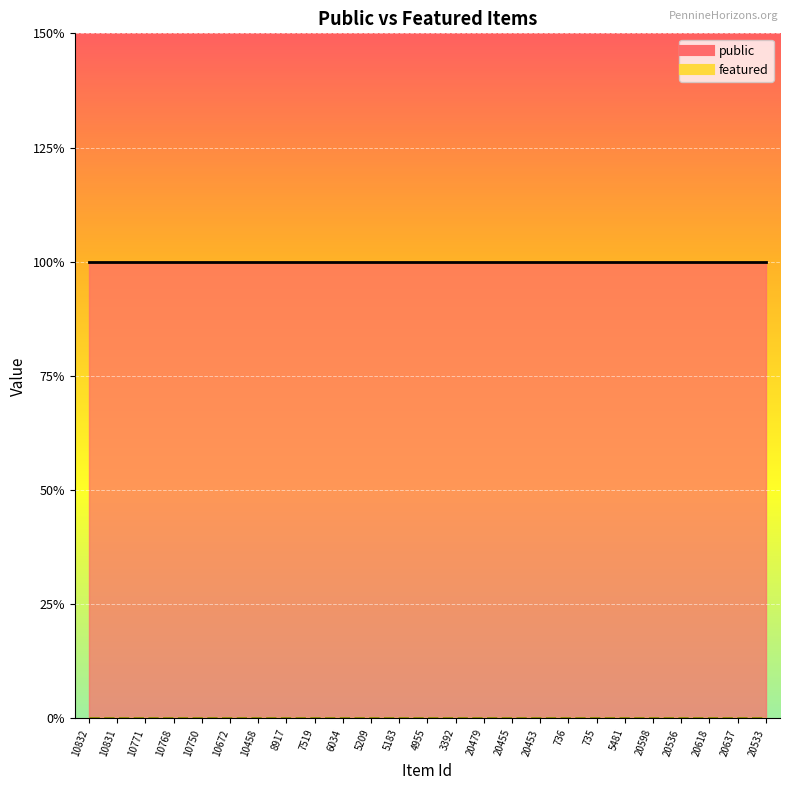

Does the chart display data point markers on the line(s)?

No